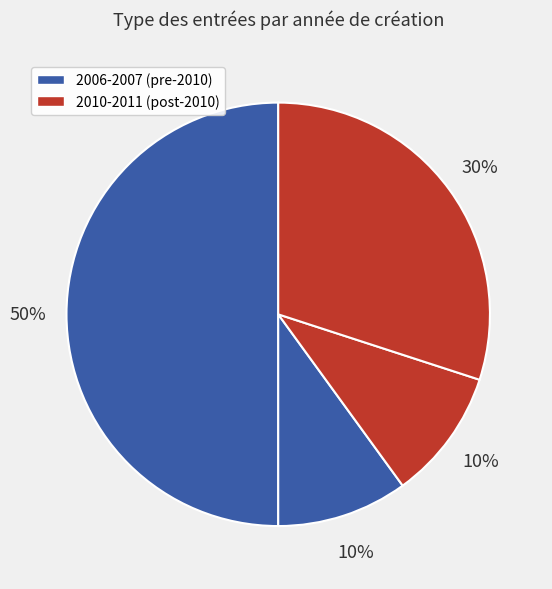

How many segments does this pie chart have?

4